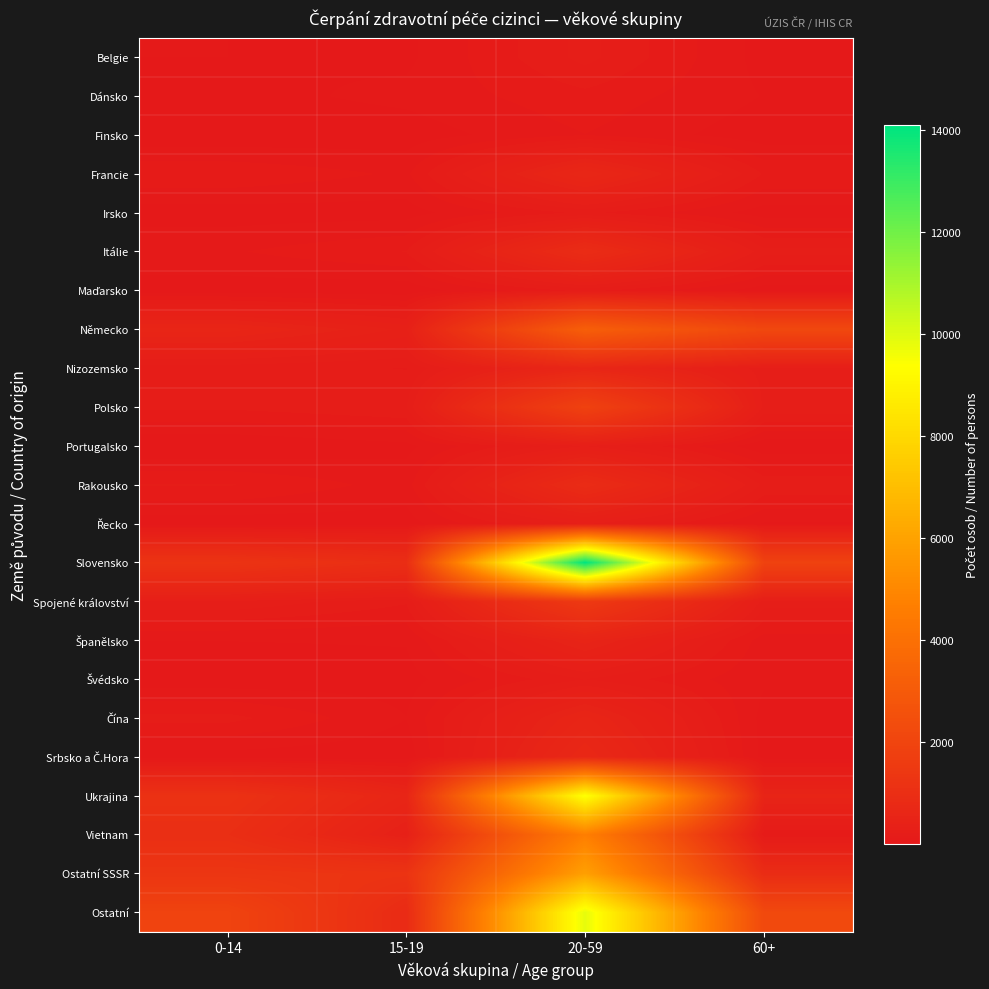

At which category is the sum across all series the highest?

20-59